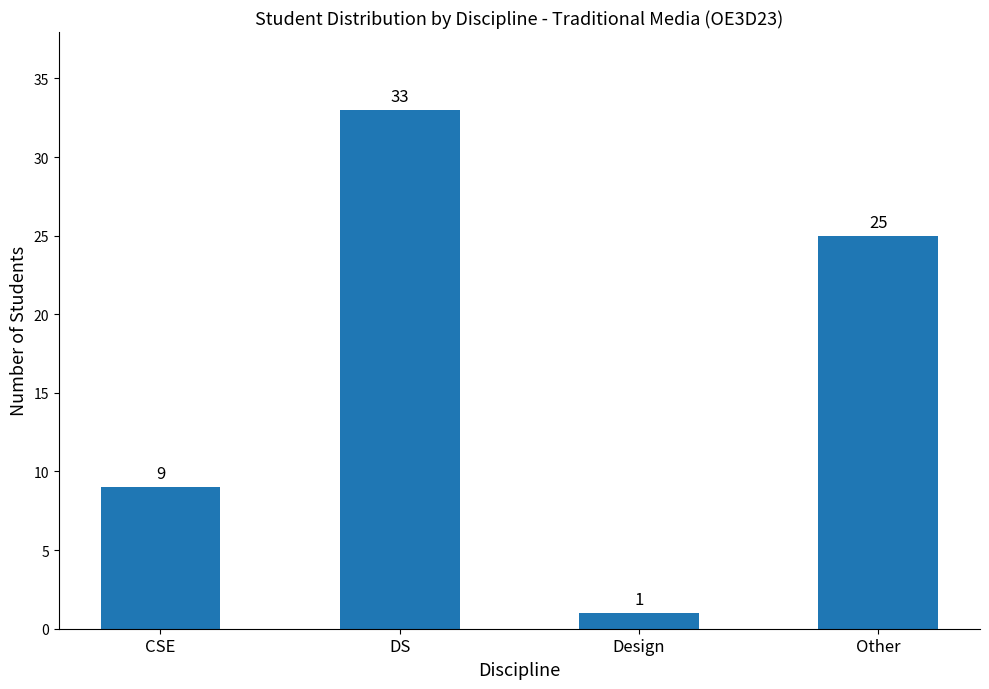

What is the minimum value shown in the chart?

1